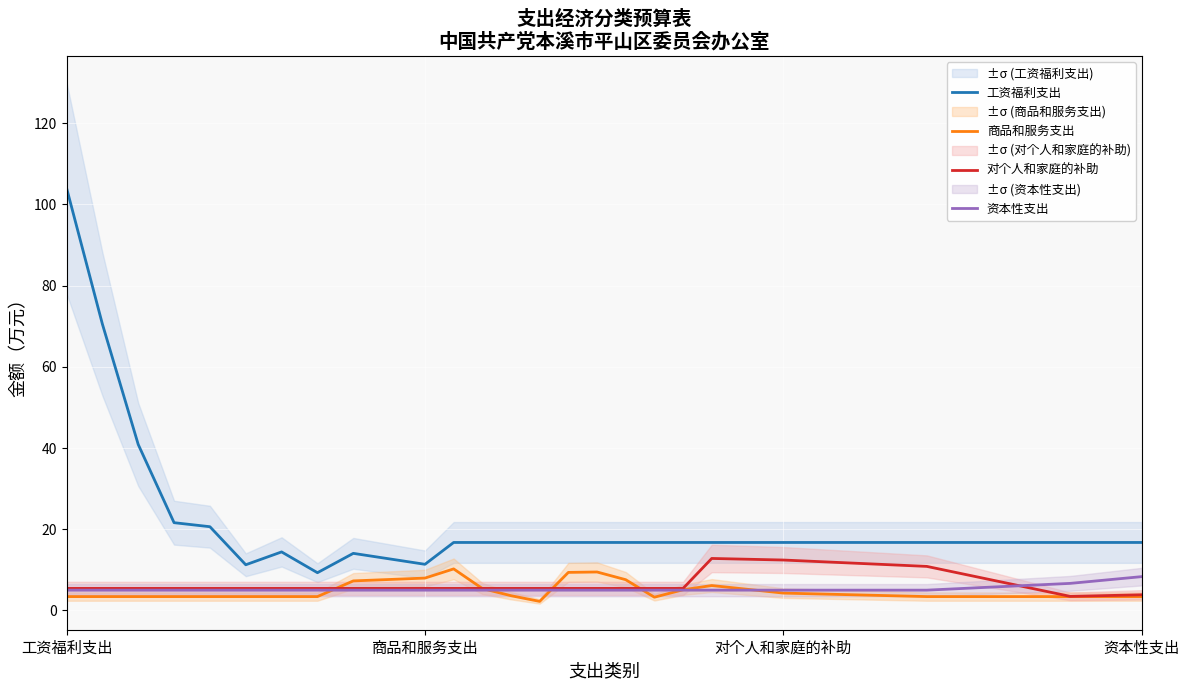

Read the 对个人和家庭的补助 value at 商品和服务支出.

5.4